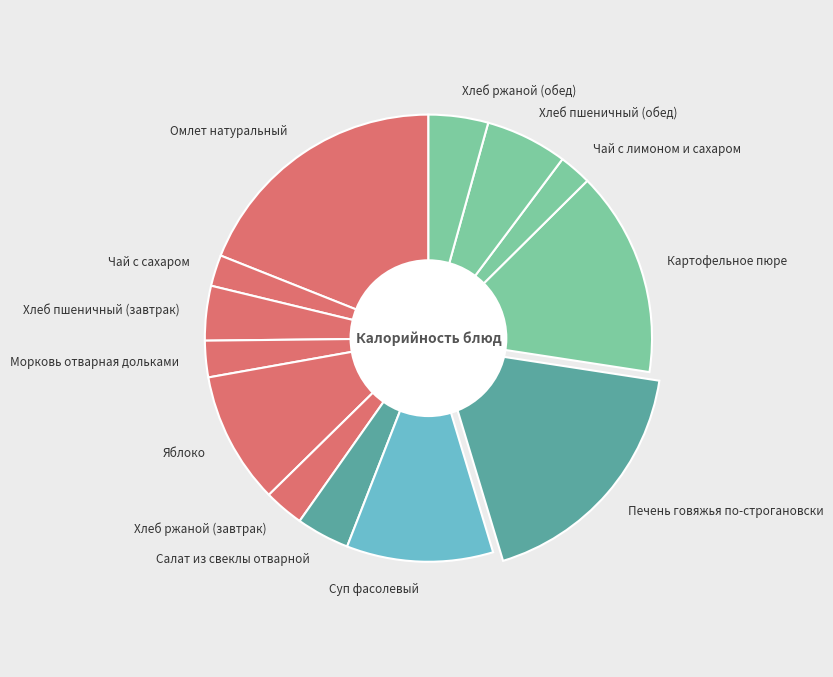

Rank the categories by value from lowest to highest.

Чай с сахаром, Чай с лимоном и сахаром, Морковь отварная дольками, Хлеб ржаной (завтрак), Салат из свеклы отварной, Хлеб пшеничный (завтрак), Хлеб ржаной (обед), Хлеб пшеничный (обед), Яблоко, Суп фасолевый, Картофельное пюре, Печень говяжья по-строгановски, Омлет натуральный